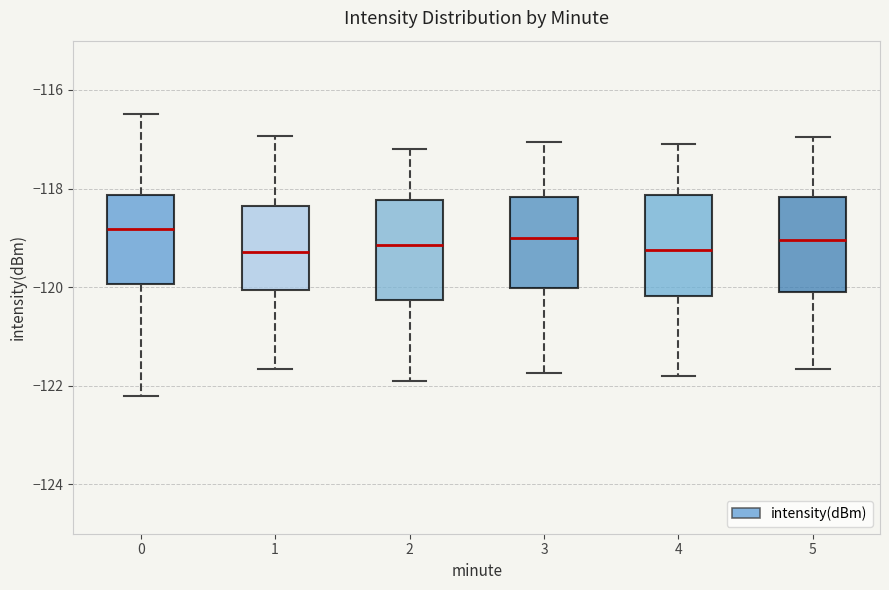

Reading left to right, transcribe this box plot: for each box, give where its median line is, the range the box spans, and where its two whiskers end, as read against the y-axis. The values are not printed on the chart, so give them approximately, as read against the axis.

0: median -118.8, box -120.0 to -118.2, whiskers -122.2 to -116.4
1: median -119.2, box -120.0 to -118.4, whiskers -121.6 to -117.0
2: median -119.2, box -120.2 to -118.2, whiskers -121.8 to -117.2
3: median -119.0, box -120.0 to -118.2, whiskers -121.8 to -117.0
4: median -119.2, box -120.2 to -118.2, whiskers -121.8 to -117.0
5: median -119.0, box -120.0 to -118.2, whiskers -121.6 to -117.0